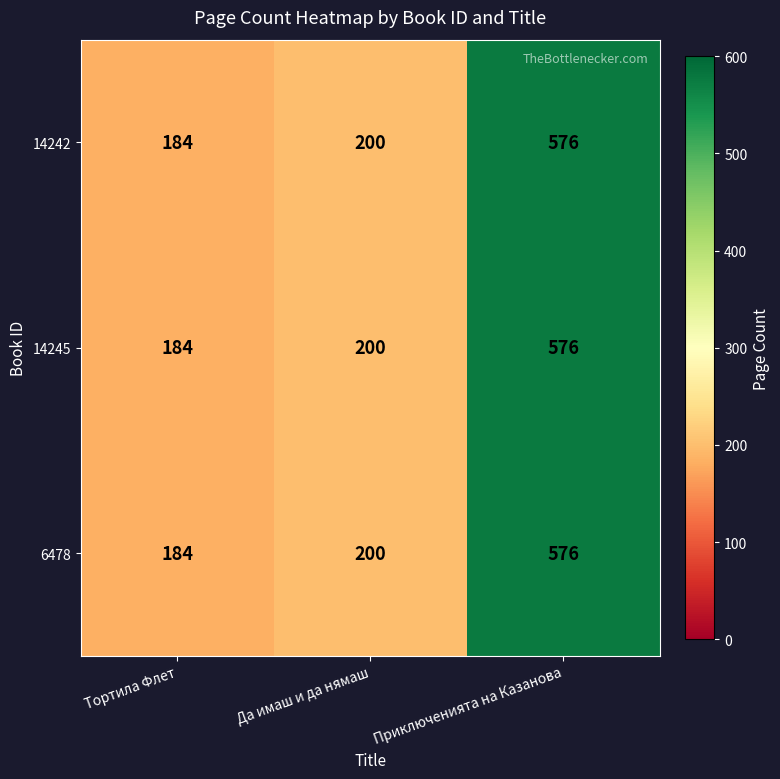

What is the difference between the 14242 values at Тортила Флет and Приключенията на Казанова?

392